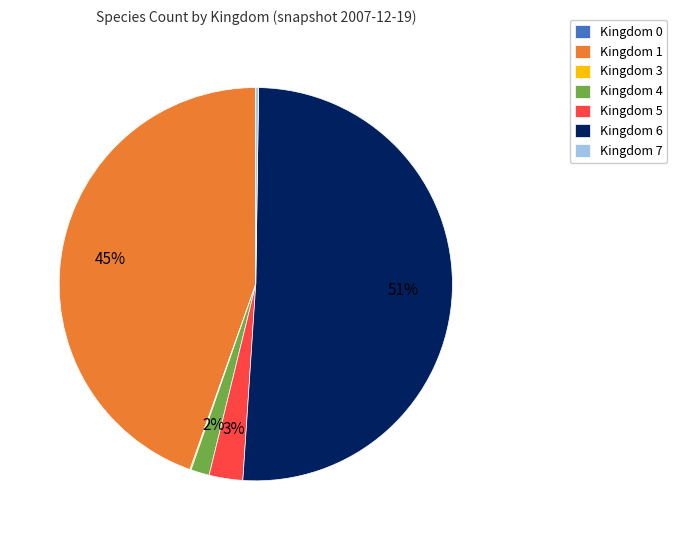

Is there a majority slice in this chart?

Yes